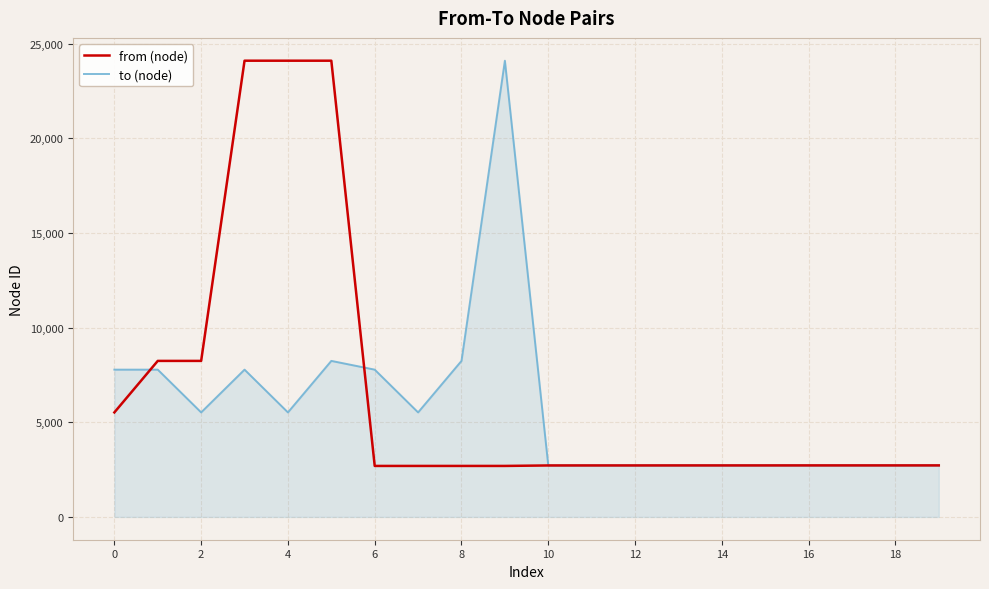

What is the minimum value for from (node)?

2693